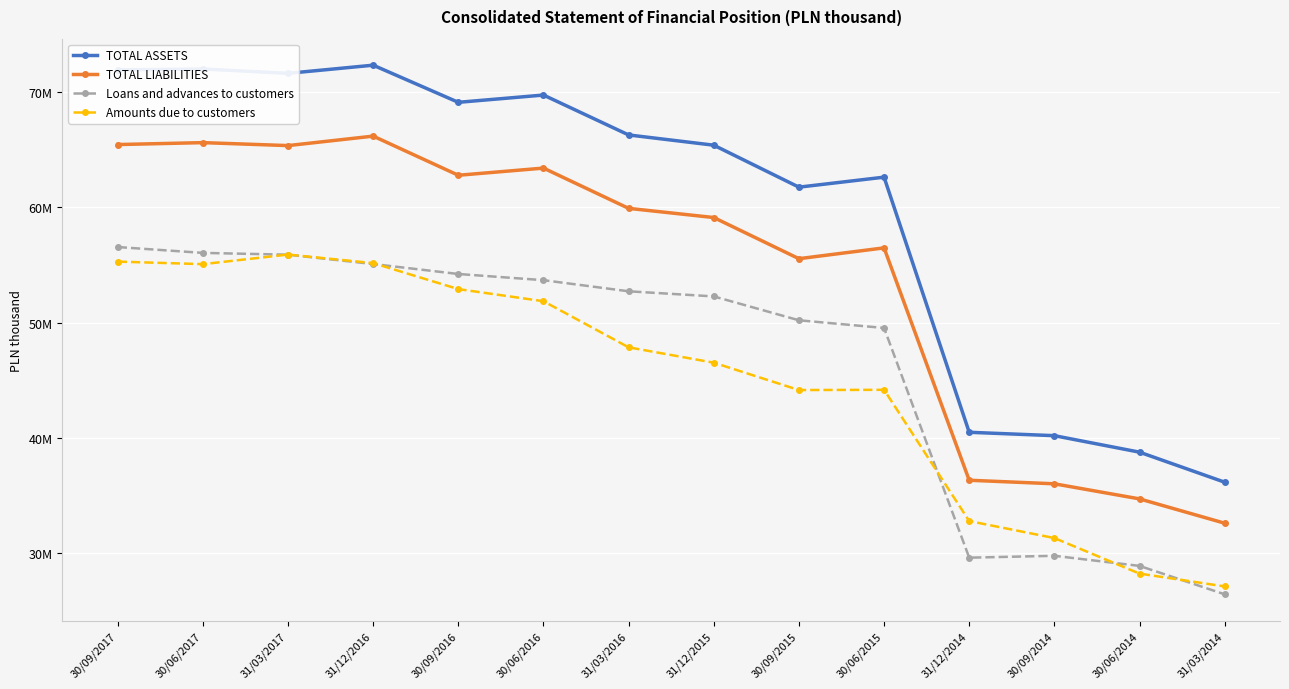

At which label does Amounts due to customers first exceed 47857311?

30/09/2017